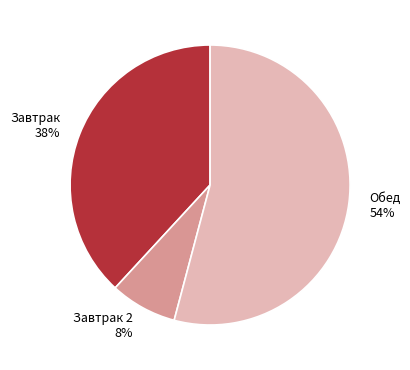

Which has a higher value, Завтрак or Обед?

Обед